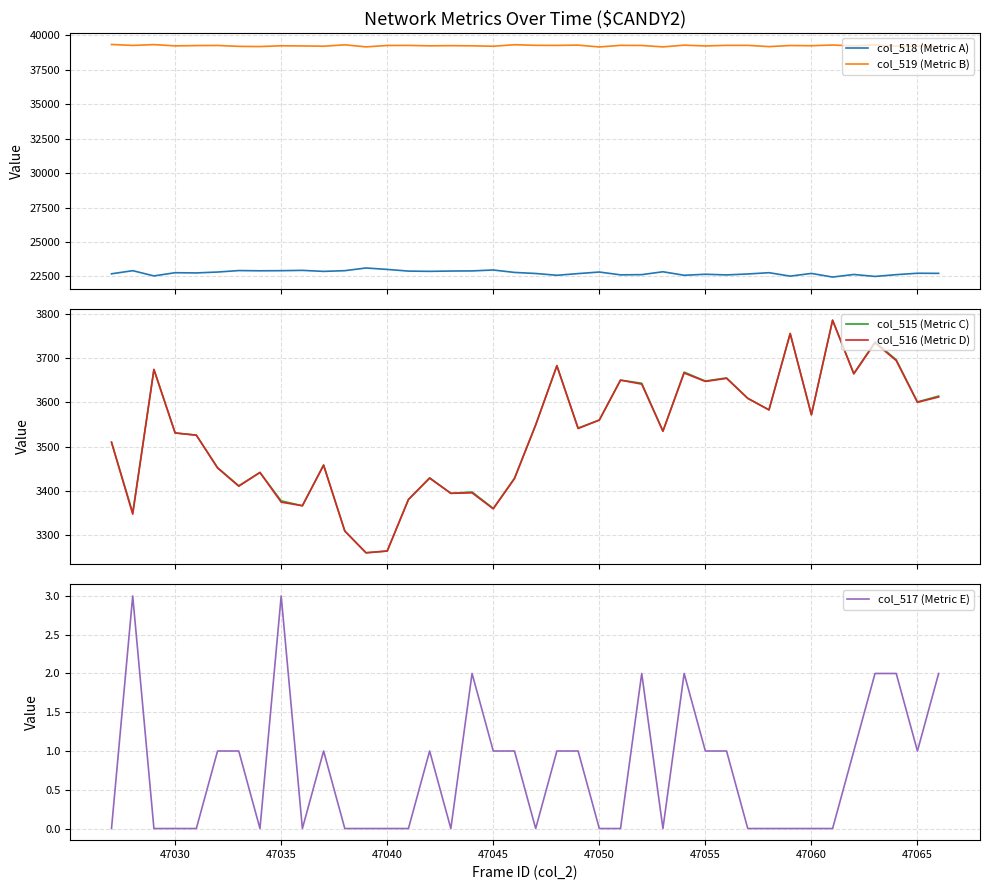

What is the value of the col_519 (Metric B) point at the 37th from the left?

39301